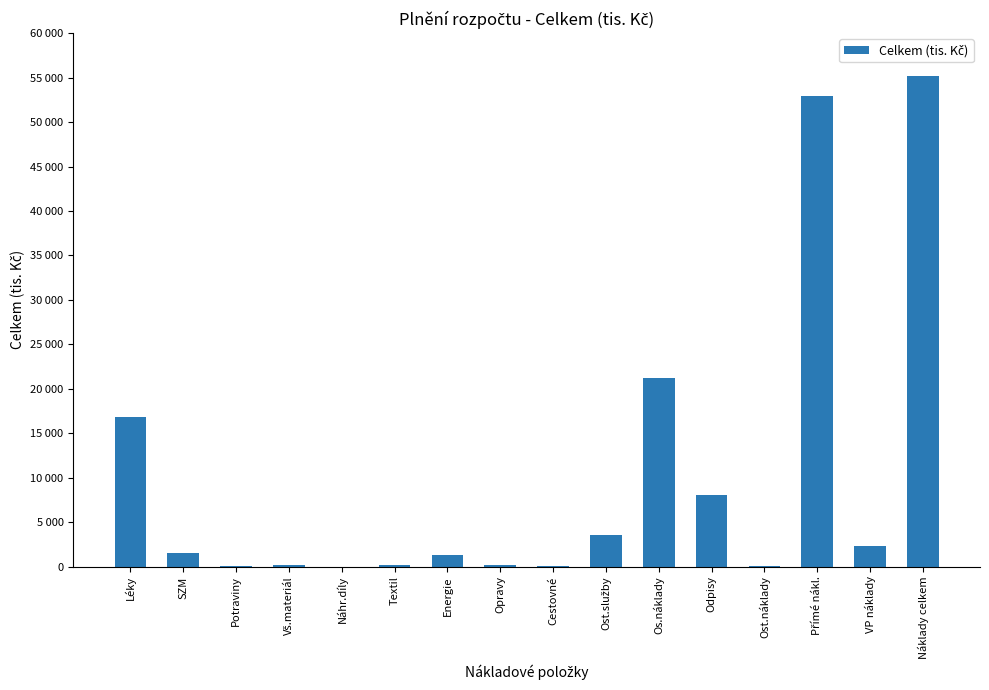

Reading left to right, what are all the values shown in this chart?

Léky=16793.5	SZM=1542.3	Potraviny=86.3	Vš.materiál=140.1	Náhr.díly=0.9	Textil=132.7	Energie=1281.6	Opravy=219.8	Cestovné=9.0	Ost.služby=3494.8	Os.náklady=21167.6	Odpisy=8026.8	Ost.náklady=23.0	Přímé nákl.=52918.4	VP náklady=2282.6	Náklady celkem=55201.1